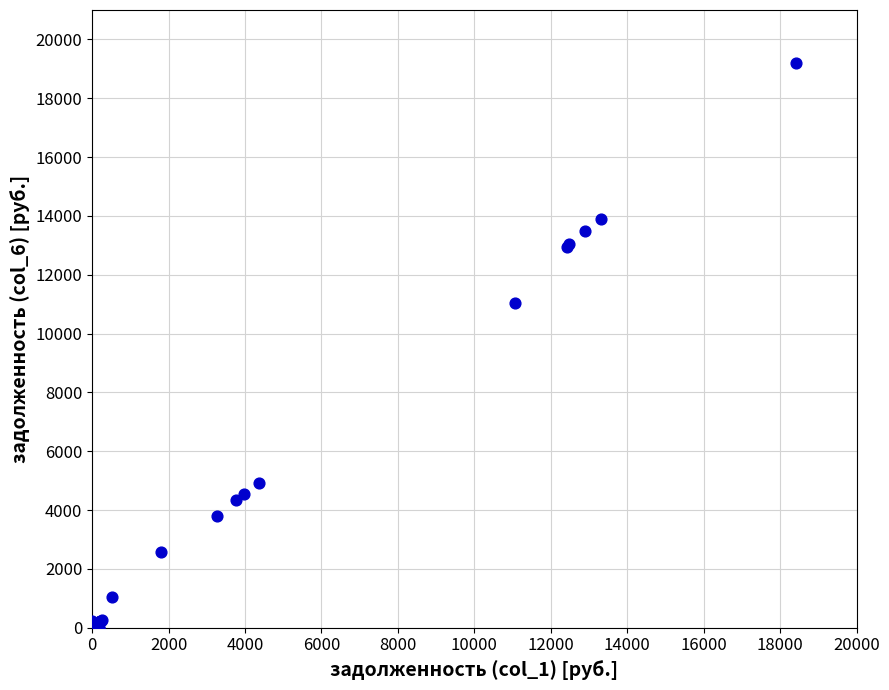

What Y value in the scatter plot is closest to 9600?

11028.2